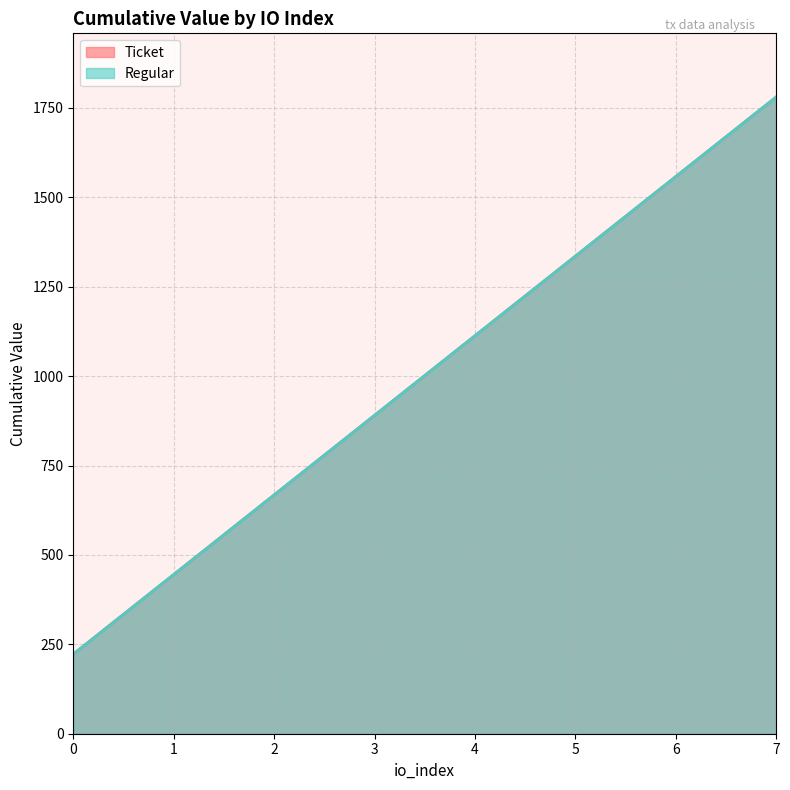

What is the difference between the values at 6 and 7?

222.6